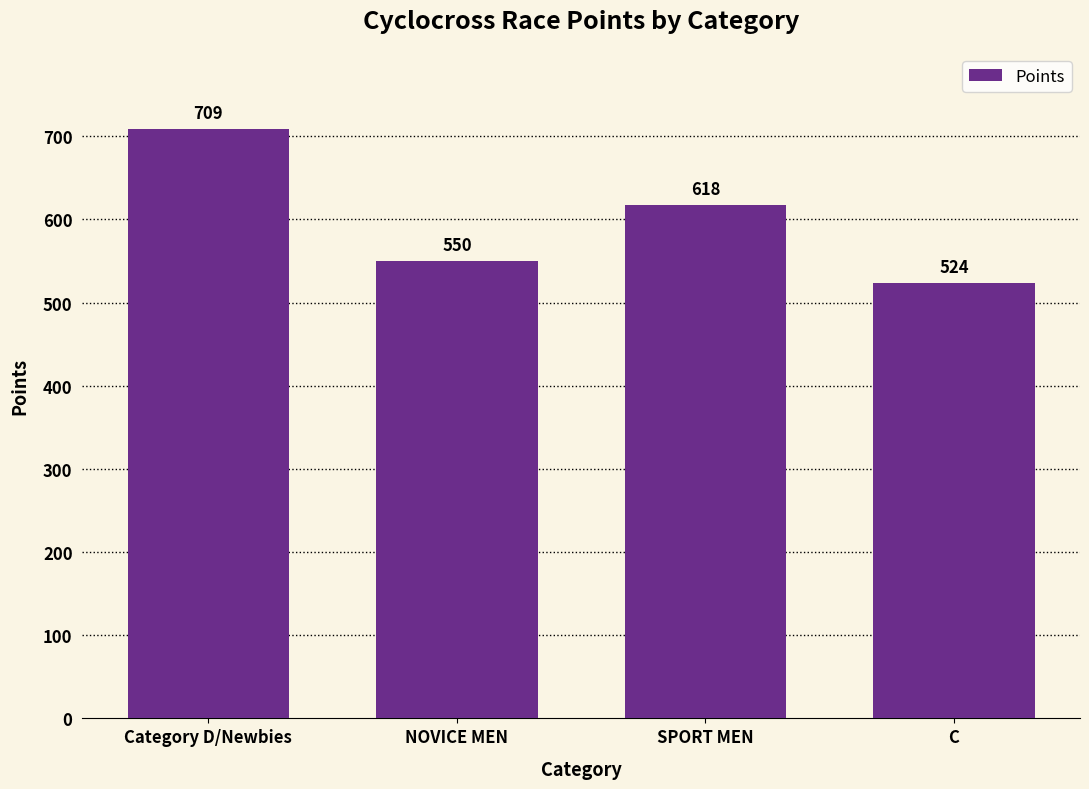

Does the chart contain stacked bars?

No